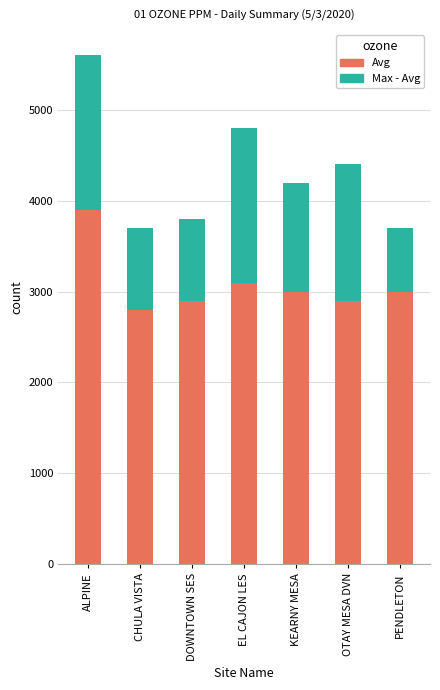

What is the total value across all series at OTAY MESA DVN?

4400